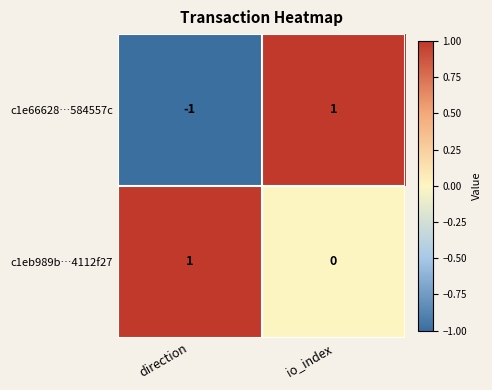

Is it true that c1e66628…584557c equals -2 at direction?

False